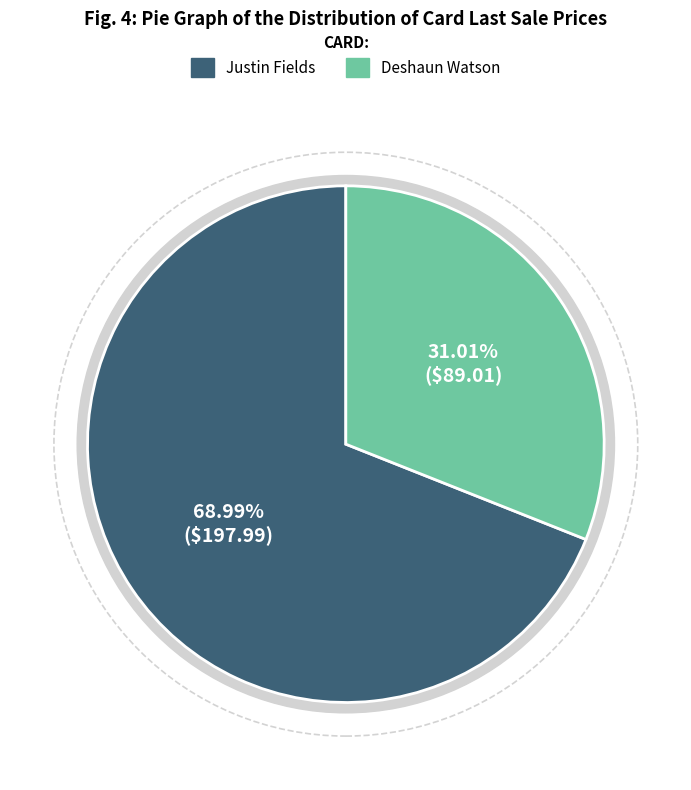

To the nearest percent, what is the average slice percentage?

50%